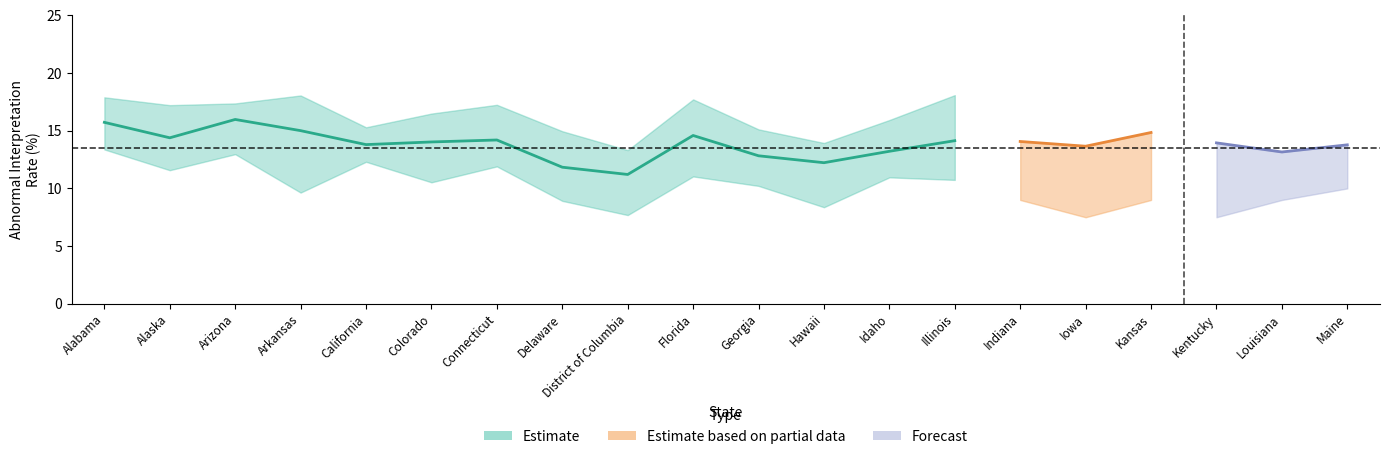

How many interior local valleys does the Annual Upper series have?

6